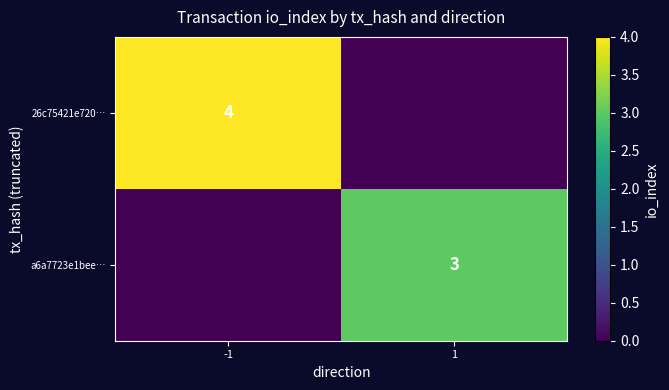

Is it true that 26c75421e720… equals 7 at -1?

False